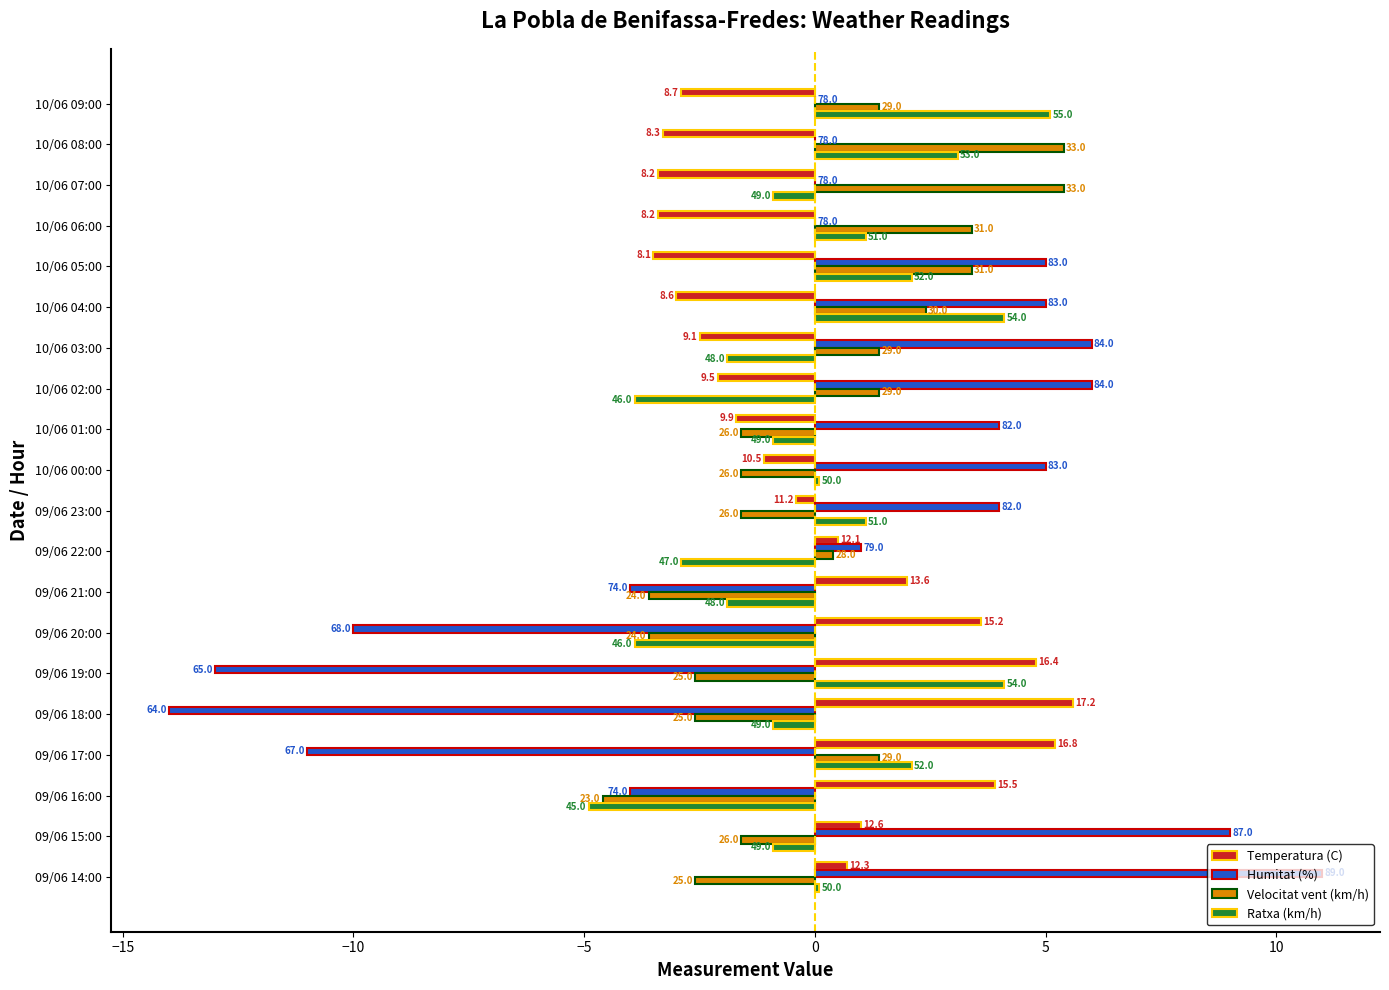

What is the value of the Velocitat vent (km/h) bar at the 5th from the left?

3.4